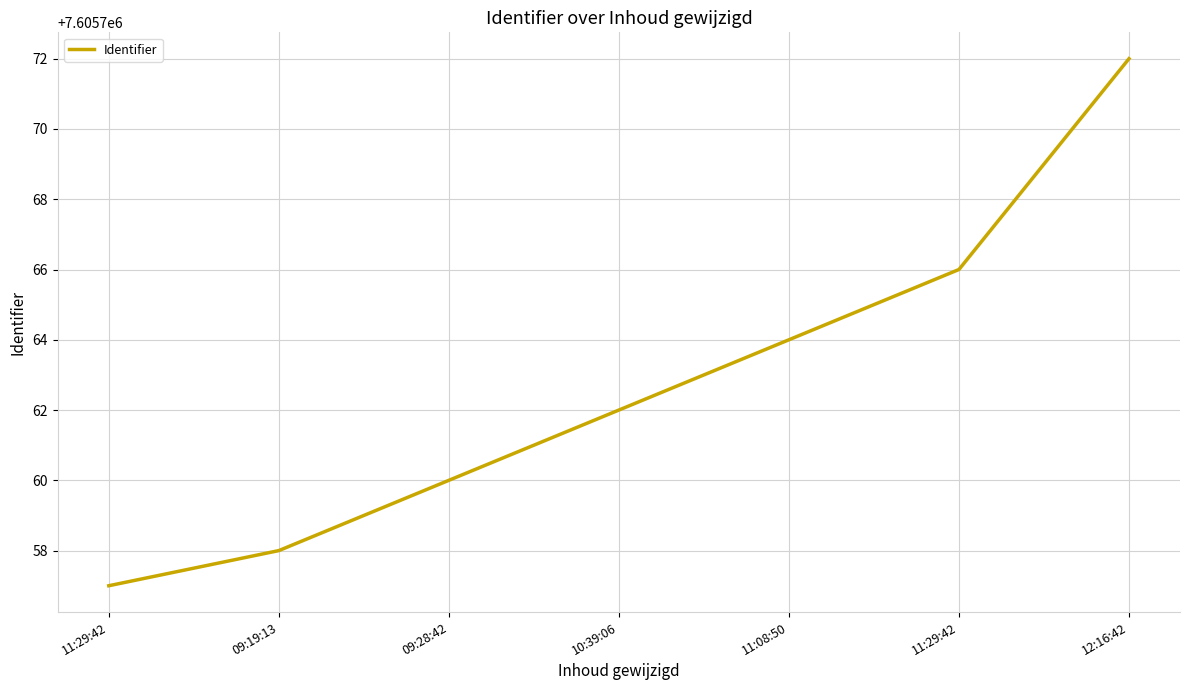

Is it true that the value at 09:19:13 is 7605758?

True